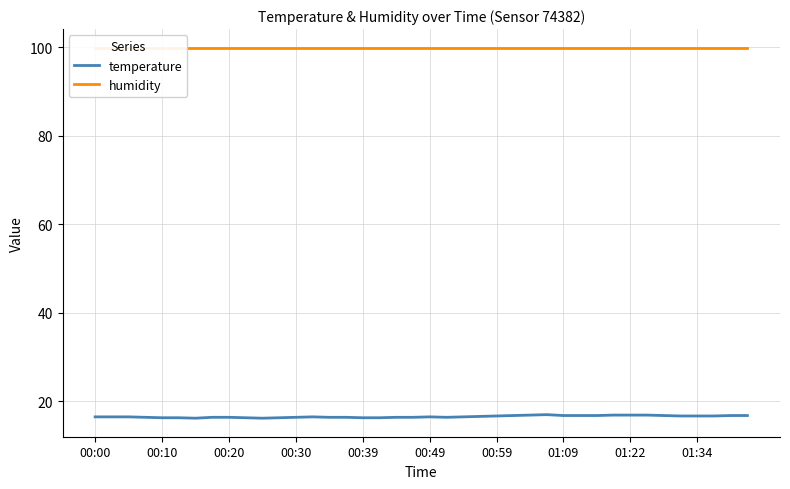

List the series in order of their overall mean, lowest first.

temperature, humidity